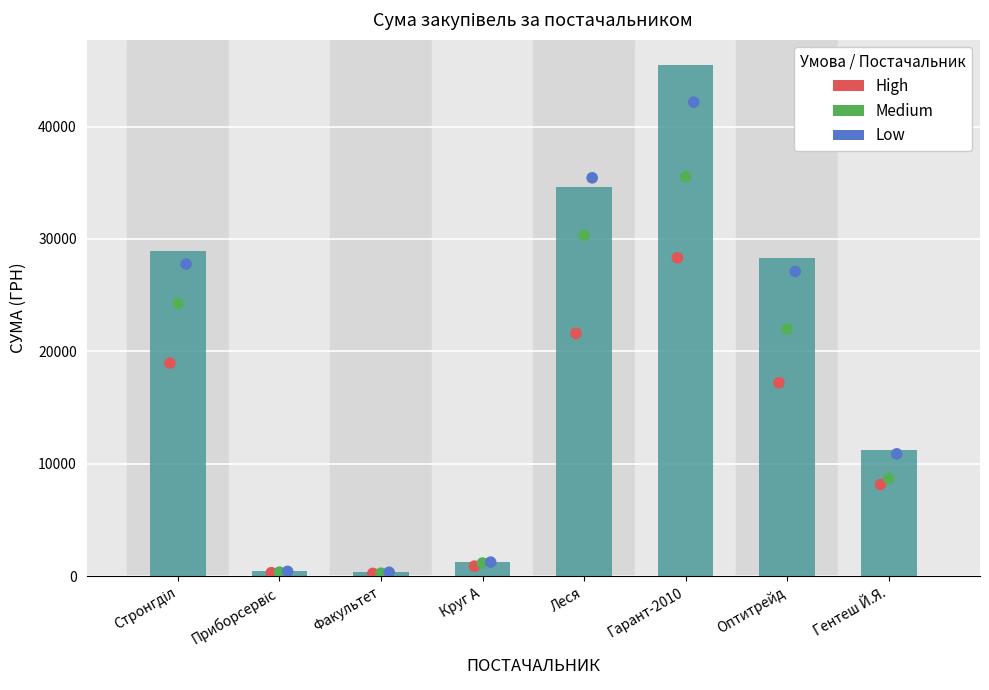

What is the total value across all series at Леся?

122037.6